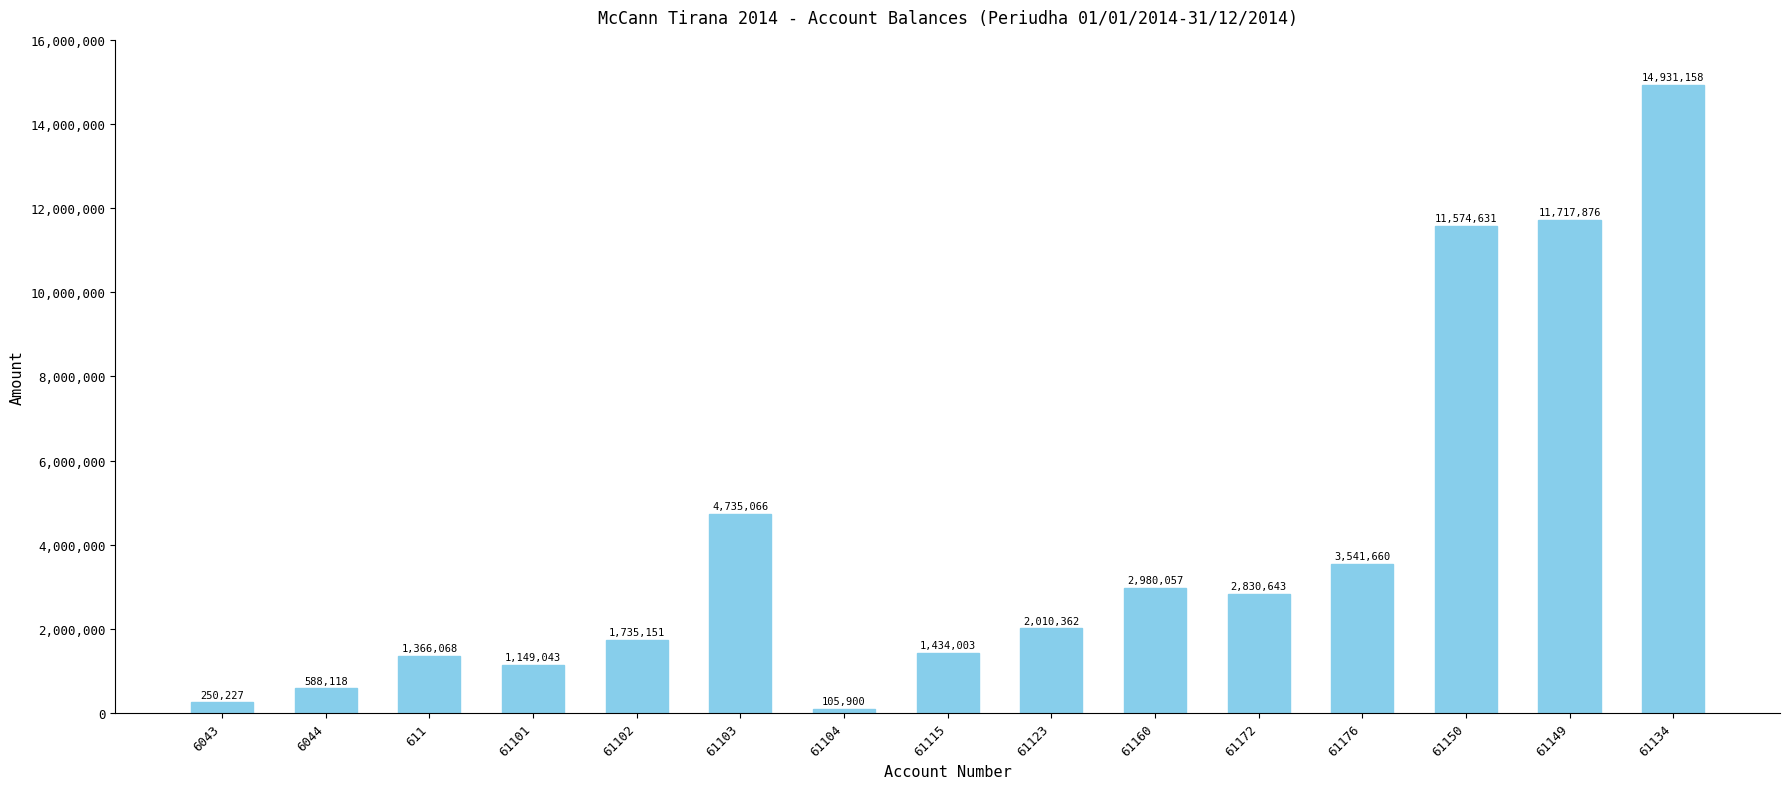

Read the value at 61115.

1434003.2